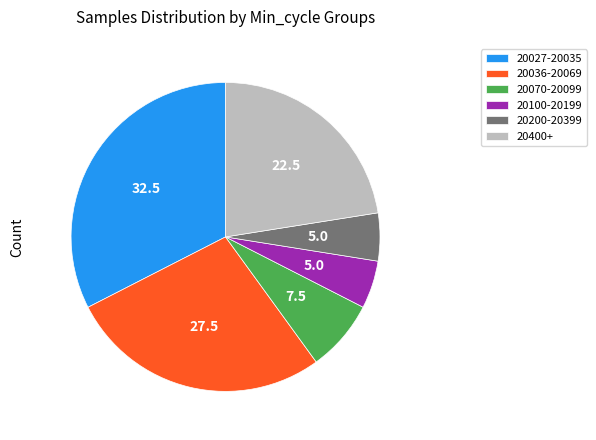

Between 20027-20035 and 20070-20099, which is larger?

20027-20035